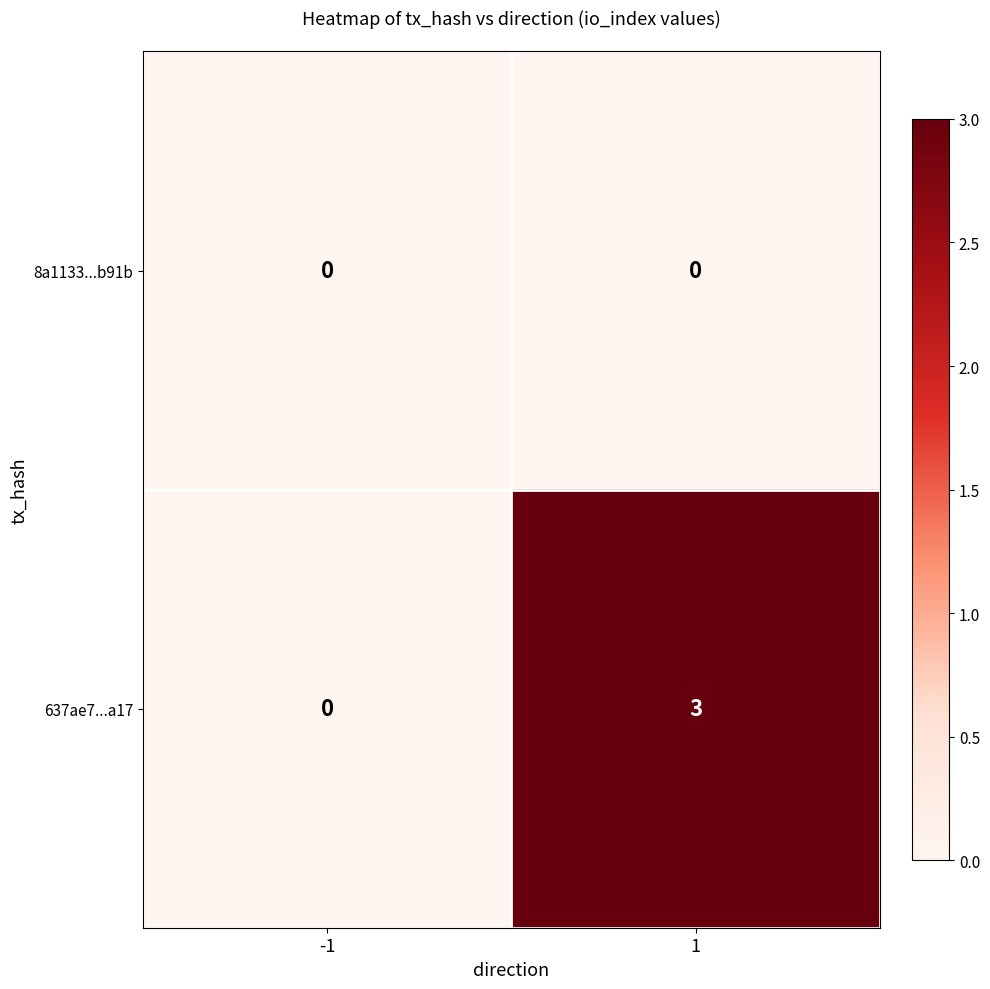

List the series in order of their overall mean, lowest first.

8a1133...b91b, 637ae7...a17